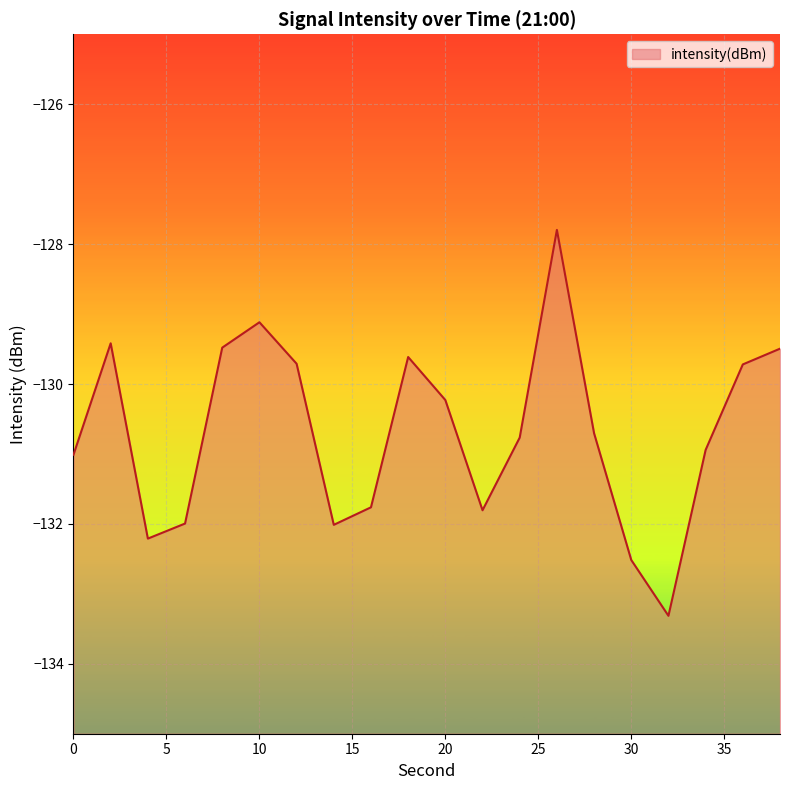

What is the greatest value displayed?

-127.8